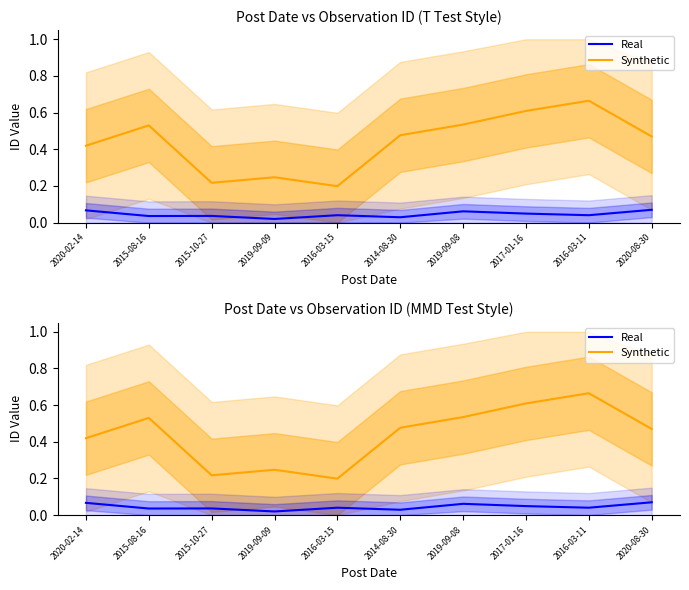

At which label does Synthetic reach its minimum?

2016-03-15